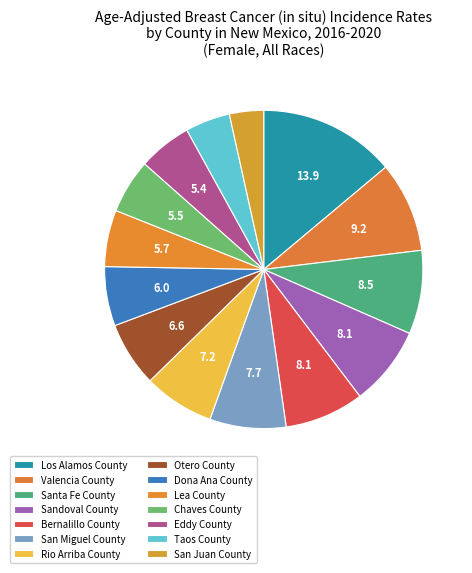

What is the smallest slice in the pie chart?

San Juan County